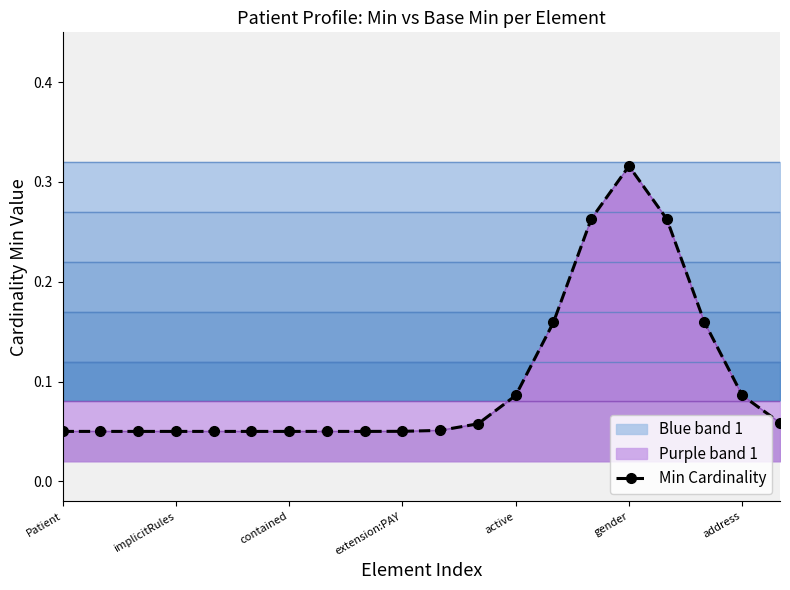

At which label is the value closest to 0?

Patient